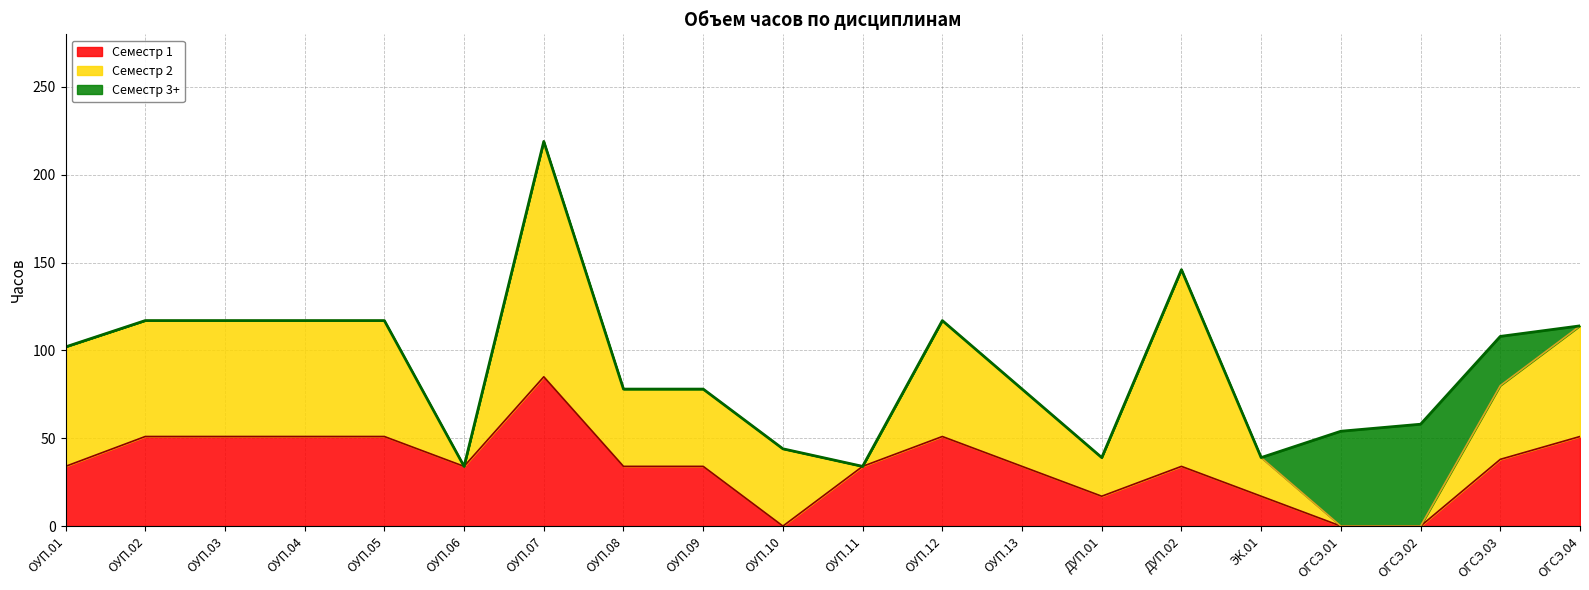

What is the difference between the second highest and second lowest values in the Семестр 3+ series?

54